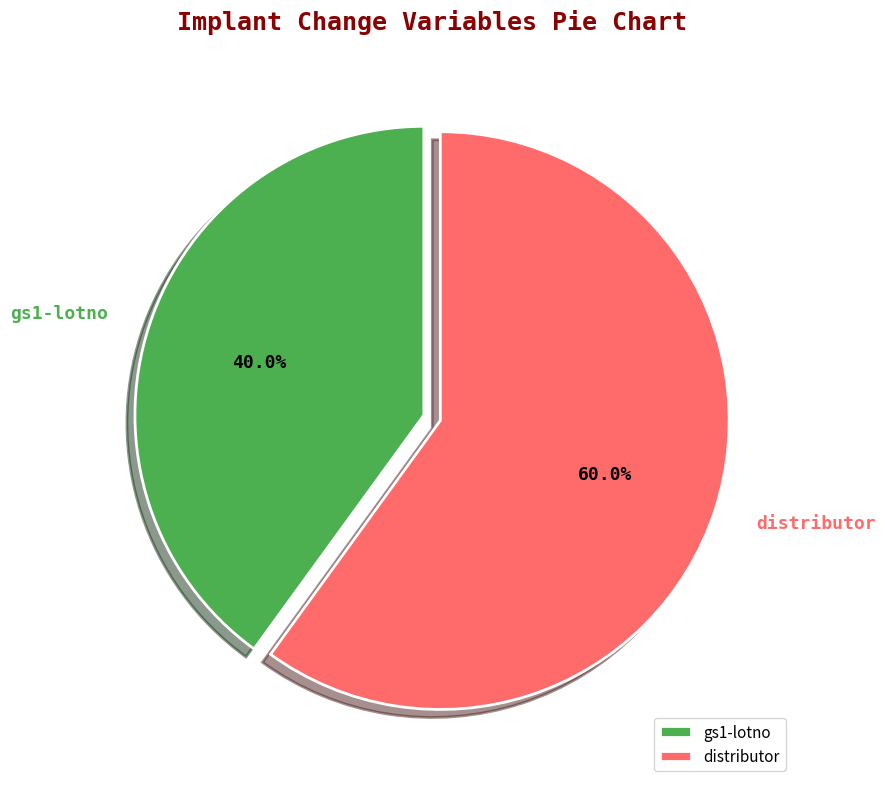

Do distributor and gs1-lotno together represent more than half of the pie?

Yes